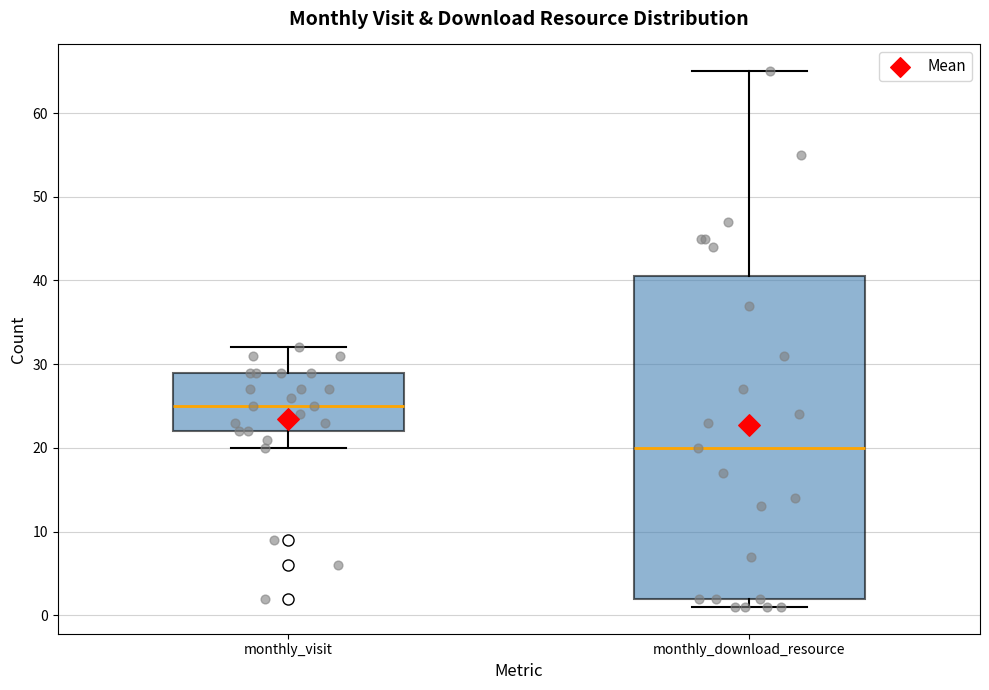

Reading left to right, transcribe this box plot: for each box, give where its median line is, the range the box spans, and where its two whiskers end, as read against the y-axis. The values are not printed on the chart, so give them approximately, as read against the axis.

monthly_visit: median 25, box 22 to 29, whiskers 20 to 32
monthly_download_resource: median 20, box 2 to 41, whiskers 1 to 65